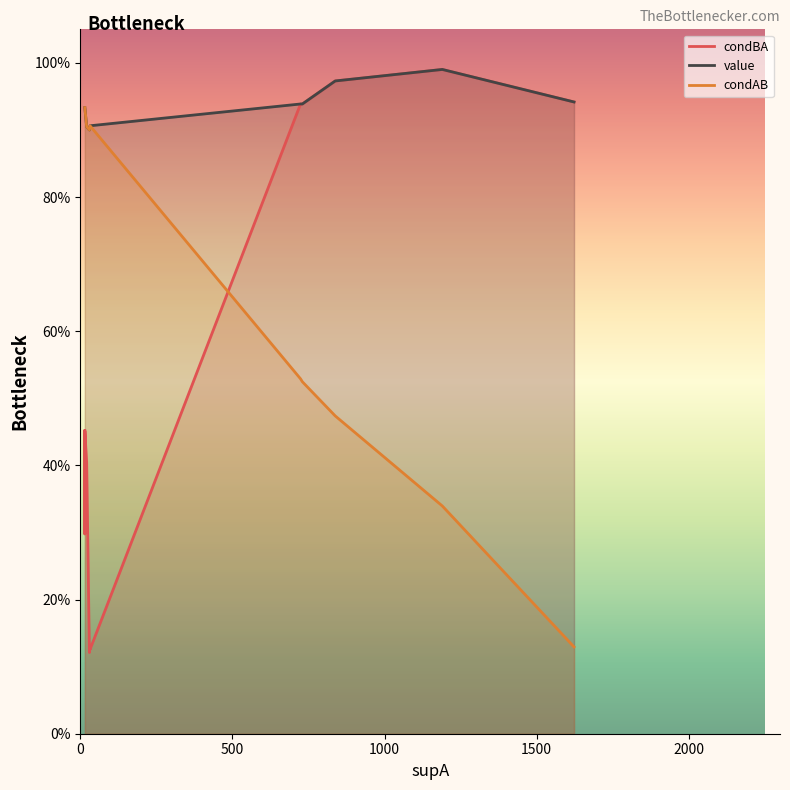

How many times do condBA and condAB cross each other?

1